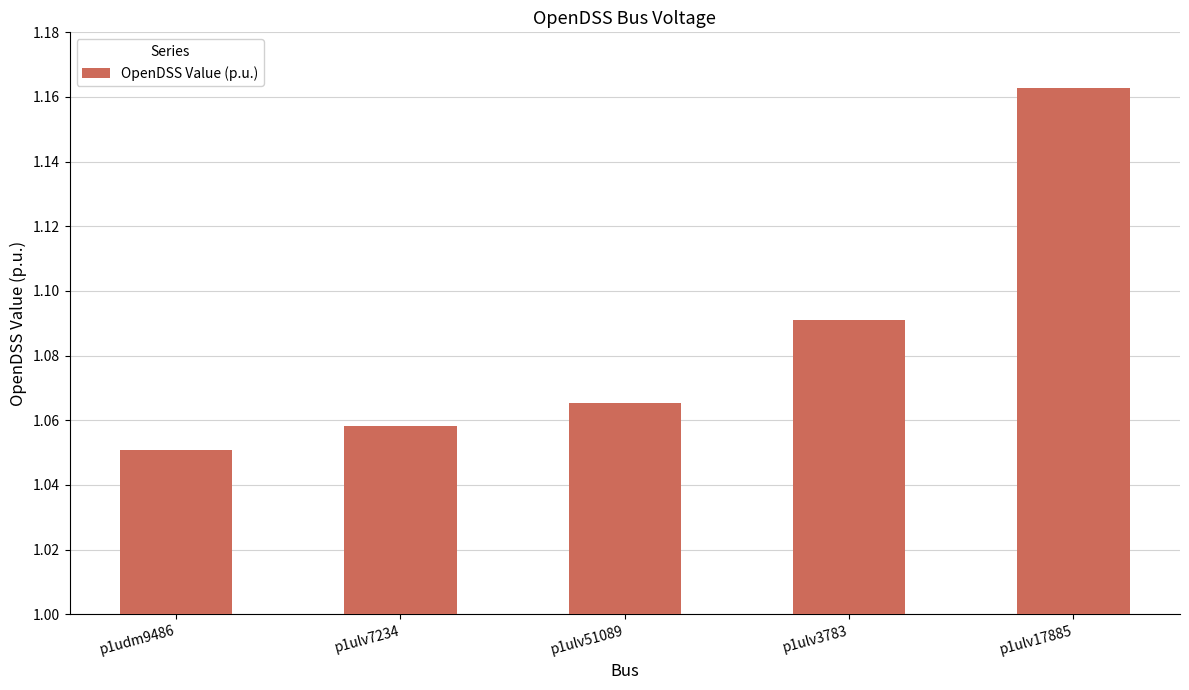

Does the chart contain stacked bars?

No